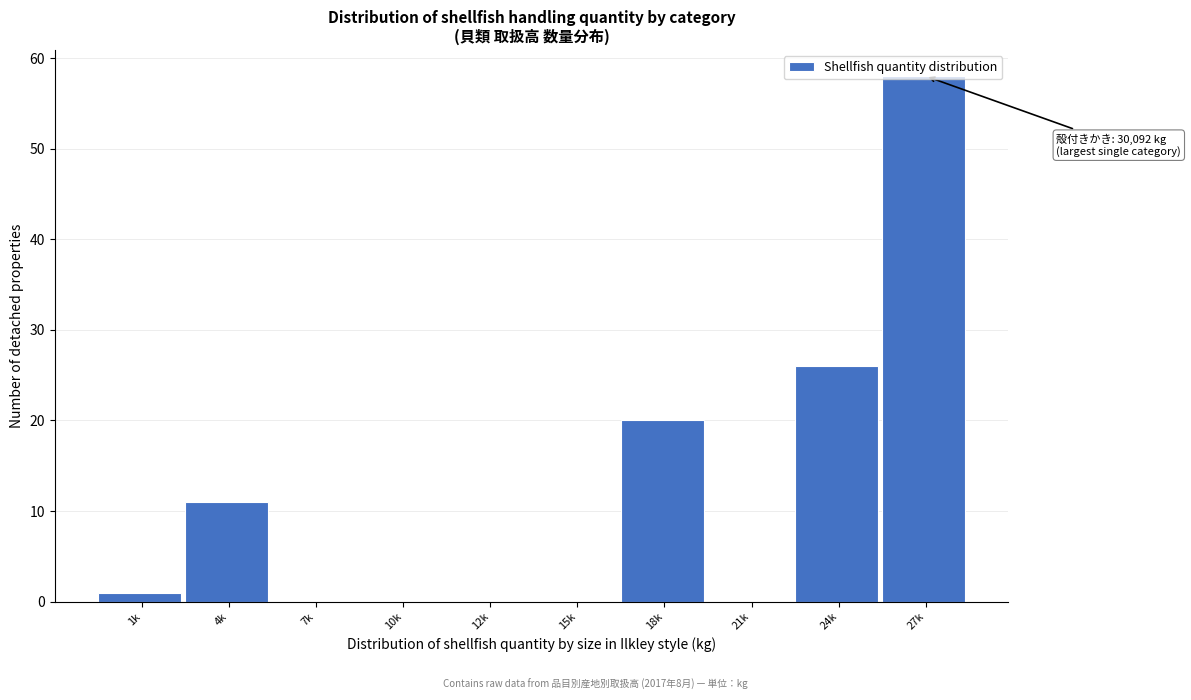

The chart shows a value of -30 at 7k. True or false?

False